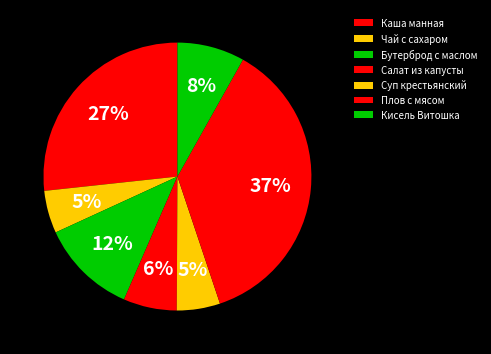

How many segments does this pie chart have?

7